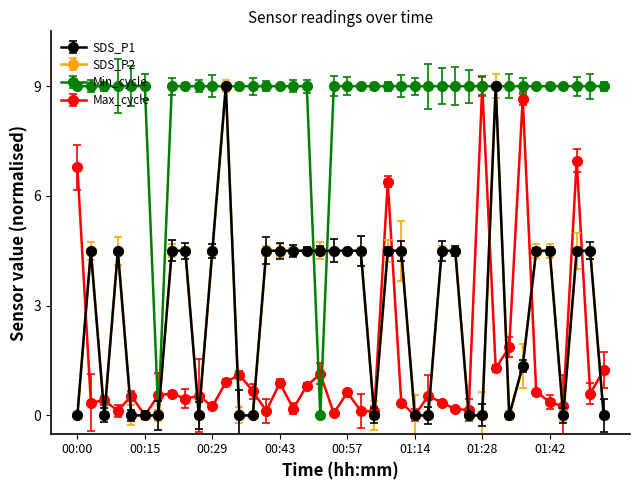

Reading left to right, what are all the values shown in this chart?

SDS_P1: 0.0	4.5	0.0	4.5	0.0	0.0	0.0	4.5	4.5	0.0	4.5	9.0	0.0	0.0	4.5	4.5	4.5	4.5	4.5	4.5	4.5	4.5	0.0	4.5	4.5	0.0	0.0	4.5	4.5	0.0	0.0	9.0	0.0	1.3	4.5	4.5	0.0	4.5	4.5	0.0
SDS_P2: 0.0	4.5	0.0	4.5	0.0	0.0	0.0	4.5	4.5	0.0	4.5	9.0	0.0	0.0	4.5	4.5	4.5	4.5	4.5	4.5	4.5	4.5	0.0	4.5	4.5	0.0	0.0	4.5	4.5	0.0	0.0	9.0	0.0	1.3	4.5	4.5	0.0	4.5	4.5	0.0
Min_cycle: 9.0	9.0	9.0	9.0	9.0	9.0	0.0	9.0	9.0	9.0	9.0	9.0	9.0	9.0	9.0	9.0	9.0	9.0	0.0	9.0	9.0	9.0	9.0	9.0	9.0	9.0	9.0	9.0	9.0	9.0	9.0	9.0	9.0	9.0	9.0	9.0	9.0	9.0	9.0	9.0
Max_cycle: 6.8	0.4	0.4	0.1	0.5	0.0	0.6	0.6	0.5	0.5	0.2	0.9	1.1	0.7	0.1	0.9	0.2	0.8	1.1	0.1	0.6	0.1	0.1	6.4	0.4	0.0	0.5	0.4	0.2	0.2	9.0	1.3	1.9	8.7	0.6	0.4	0.2	7.0	0.6	1.2